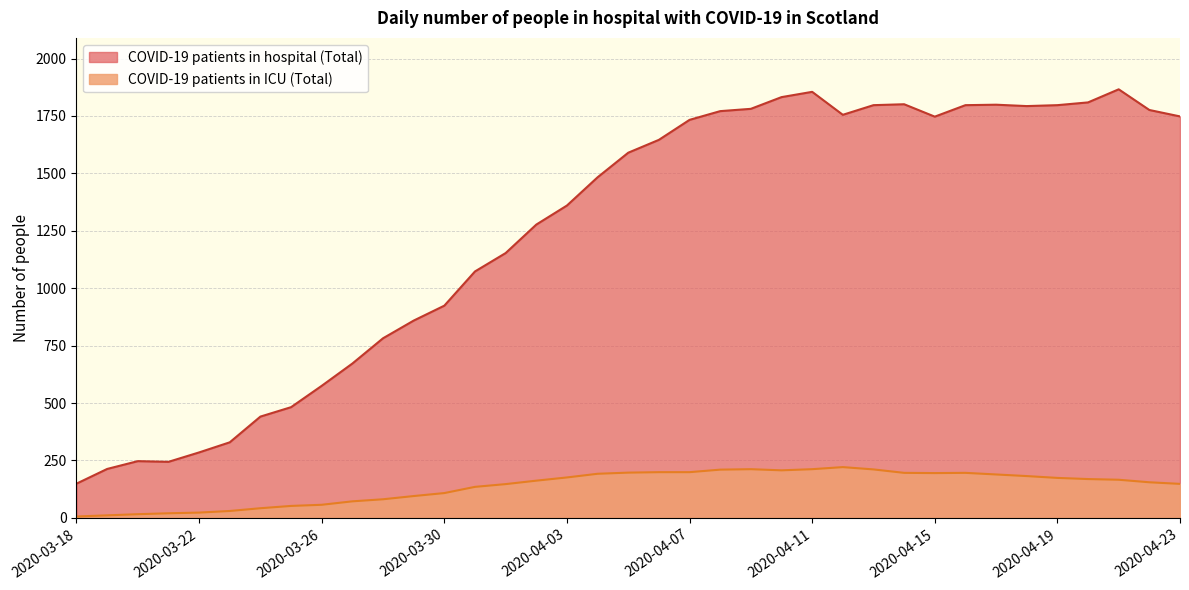

Rank the series by their maximum value, from lowest to highest.

COVID-19 patients in ICU (Total), COVID-19 patients in hospital (Total)